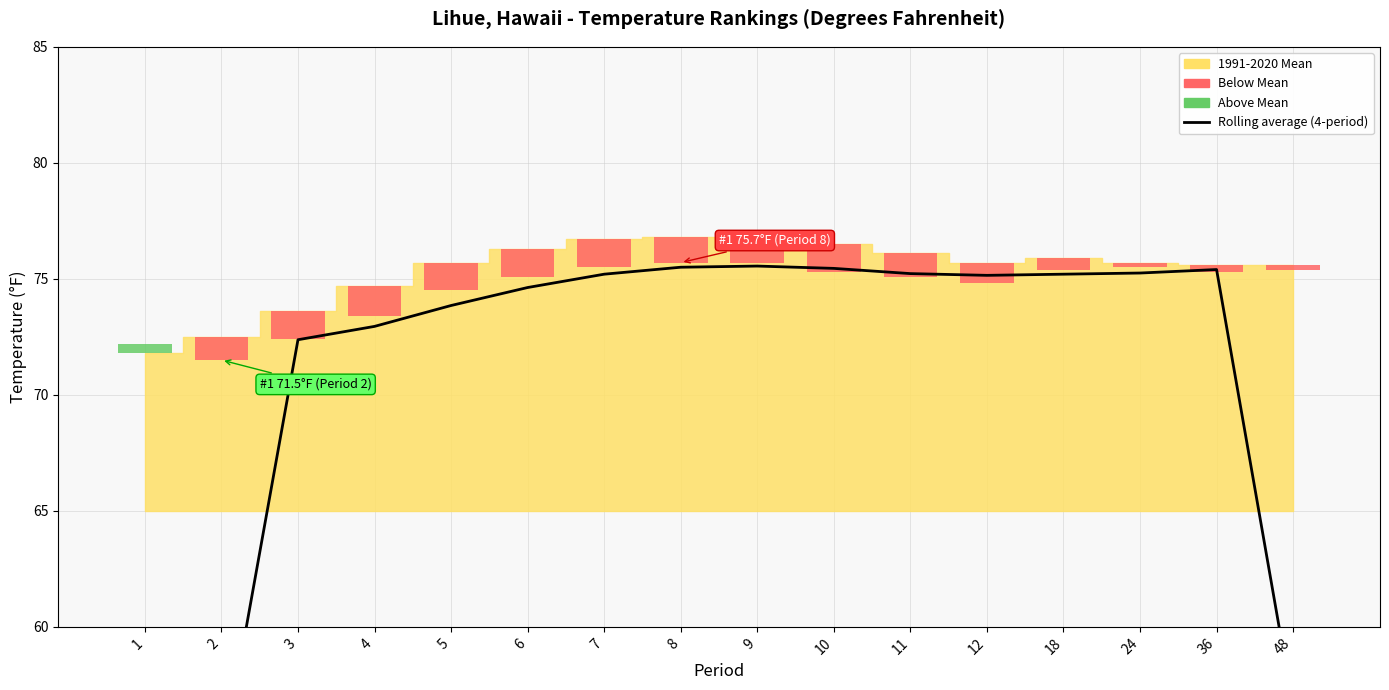

What is the smallest value displayed?

35.9